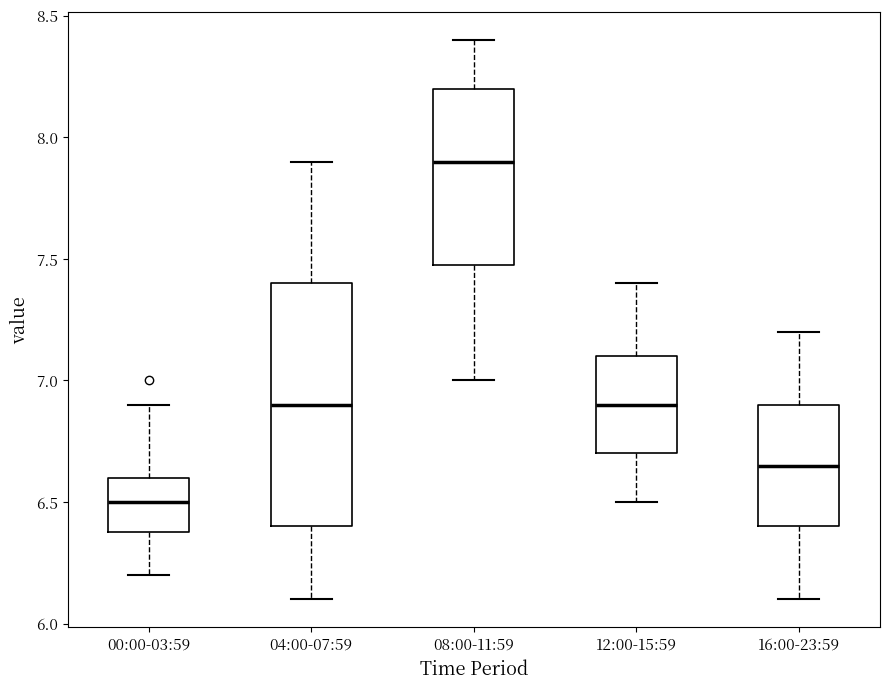

Where is the lower edge of the box for 04:00-07:59 on the y-axis? The values are not printed on the chart, so give them approximately, as read against the axis.

6.40